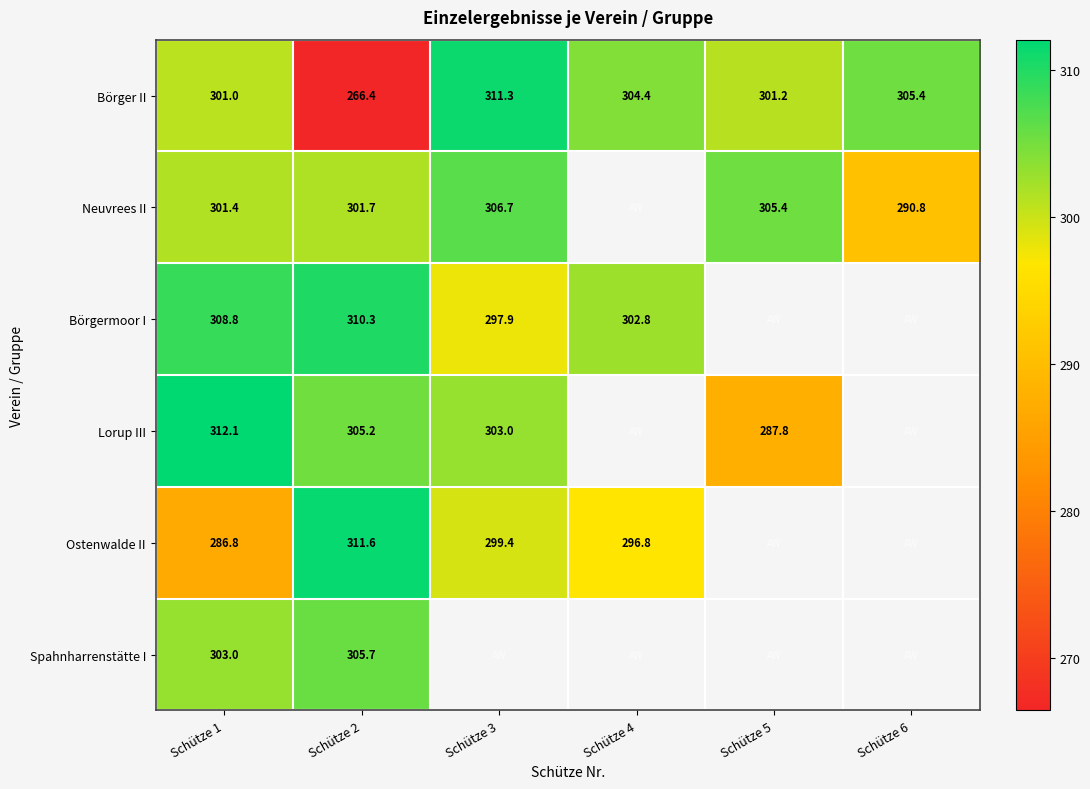

What is the total value across all series at Schütze 2?

1800.9